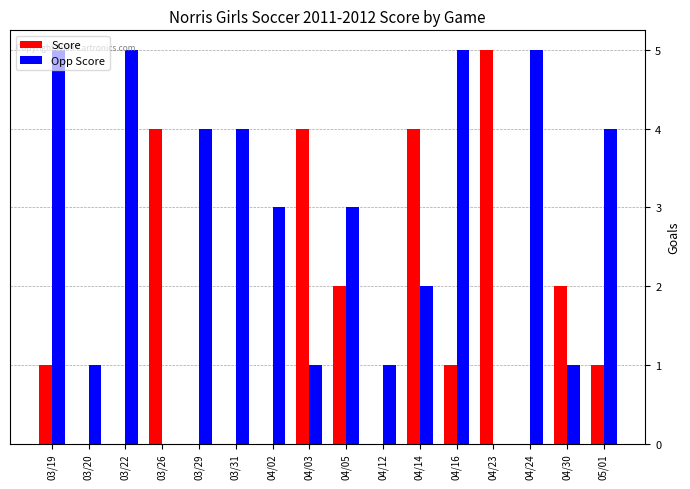

True or false: Opp Score has a value of 0 at 03/26.

True